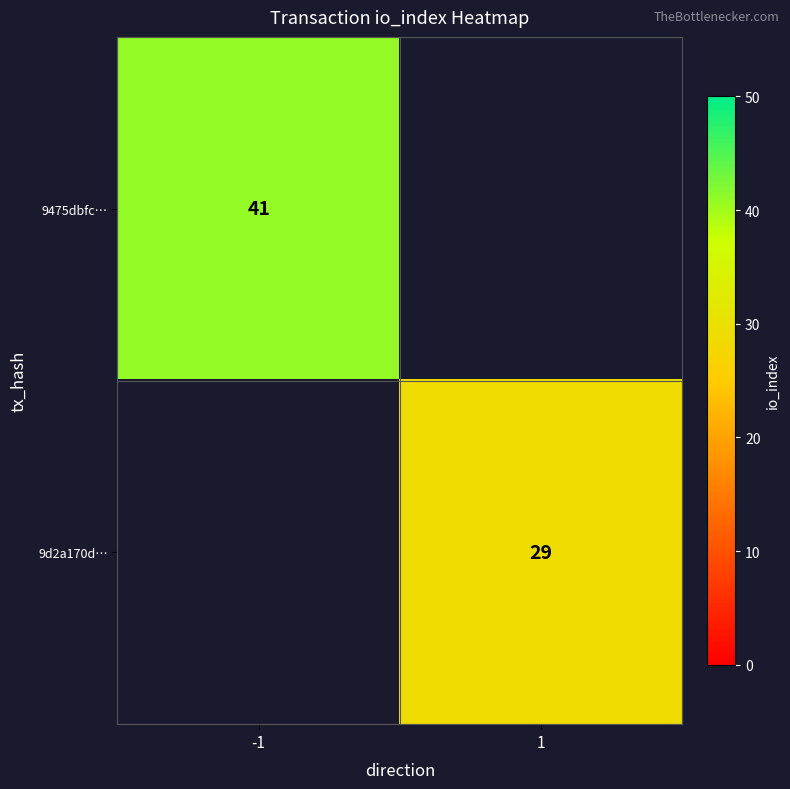

At which category does the chart reach its minimum across all series?

1